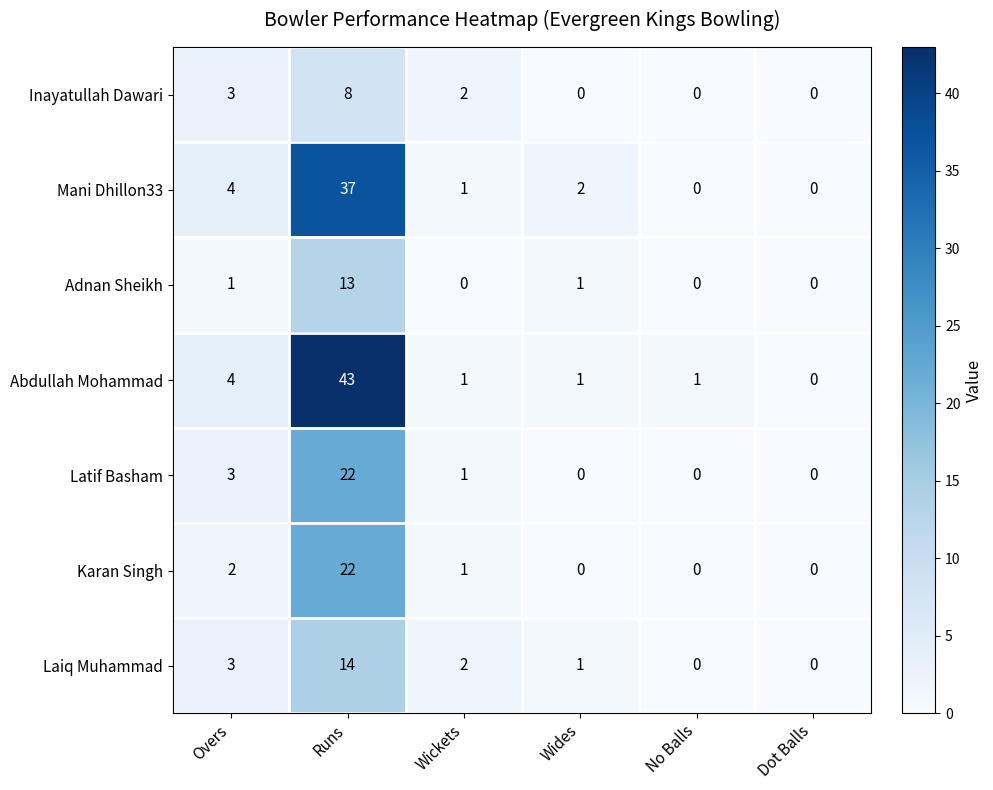

At which label is Abdullah Mohammad closest to 21?

Overs